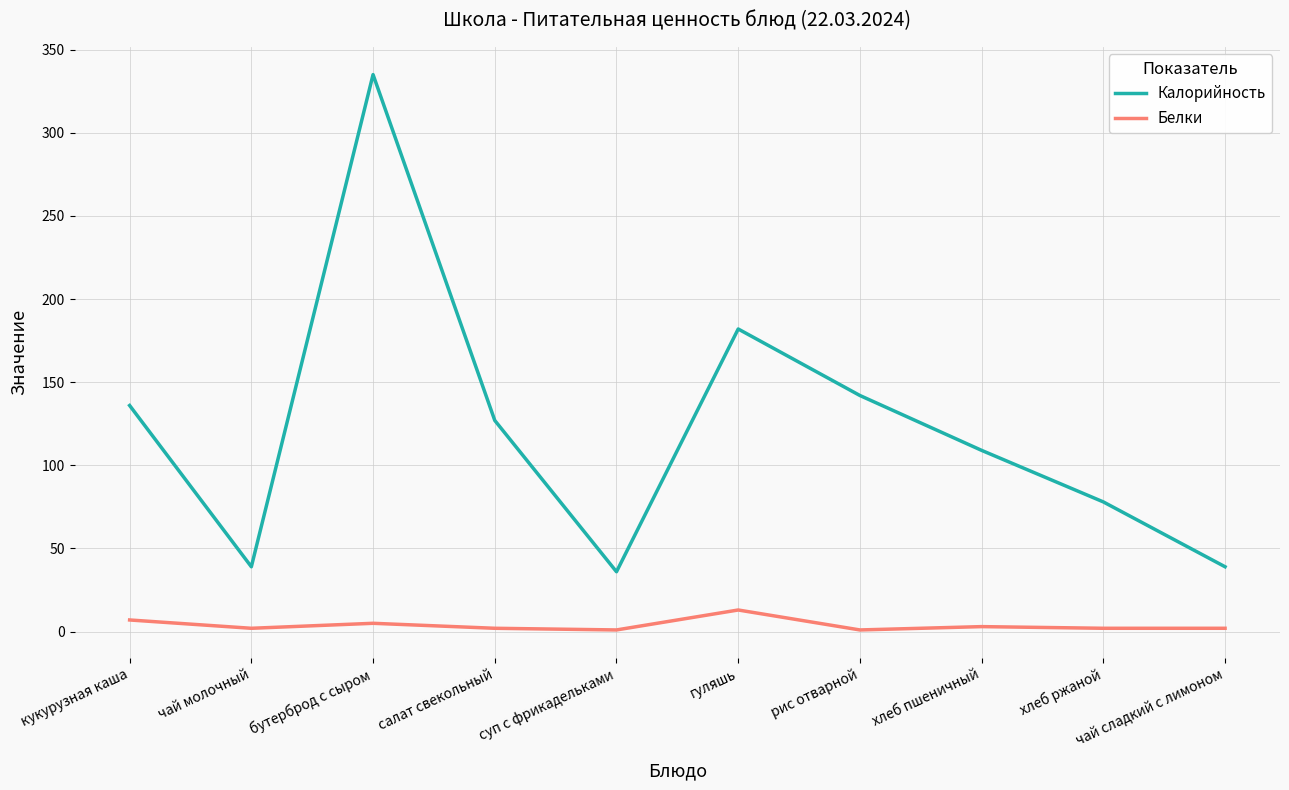

List the series in order of their overall mean, highest first.

Калорийность, Белки